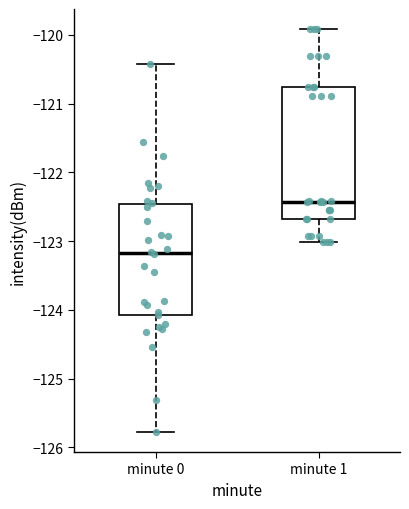

Which box has the lowest median line?

minute 0